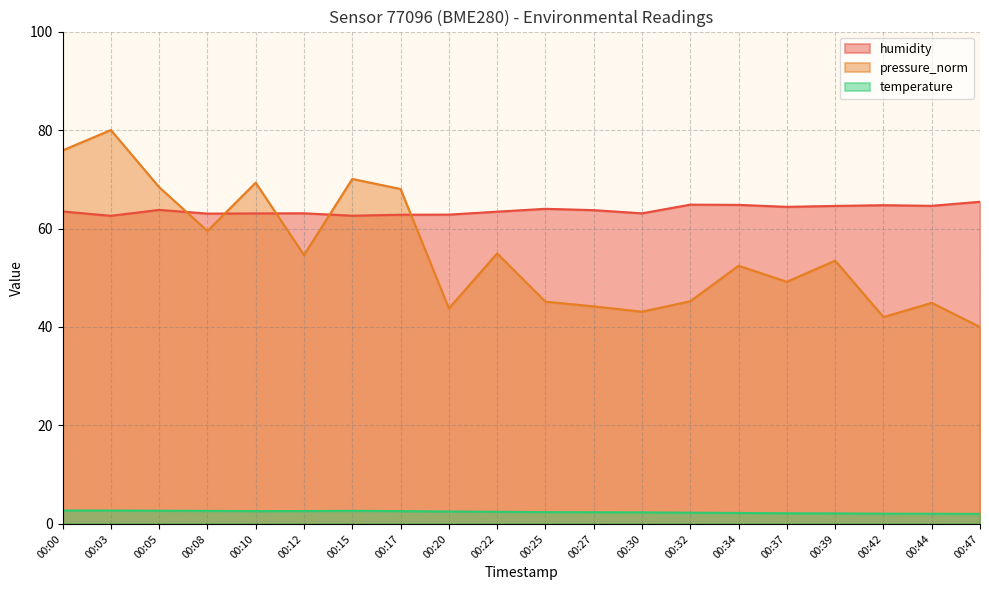

What is the sum of the temperature values at 00:08 and 00:10?

5.3